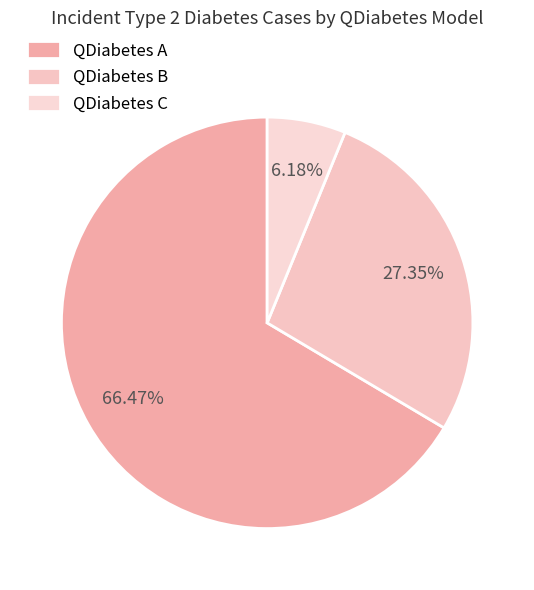

To the nearest percent, what is the combined percentage of QDiabetes A and QDiabetes B?

94%